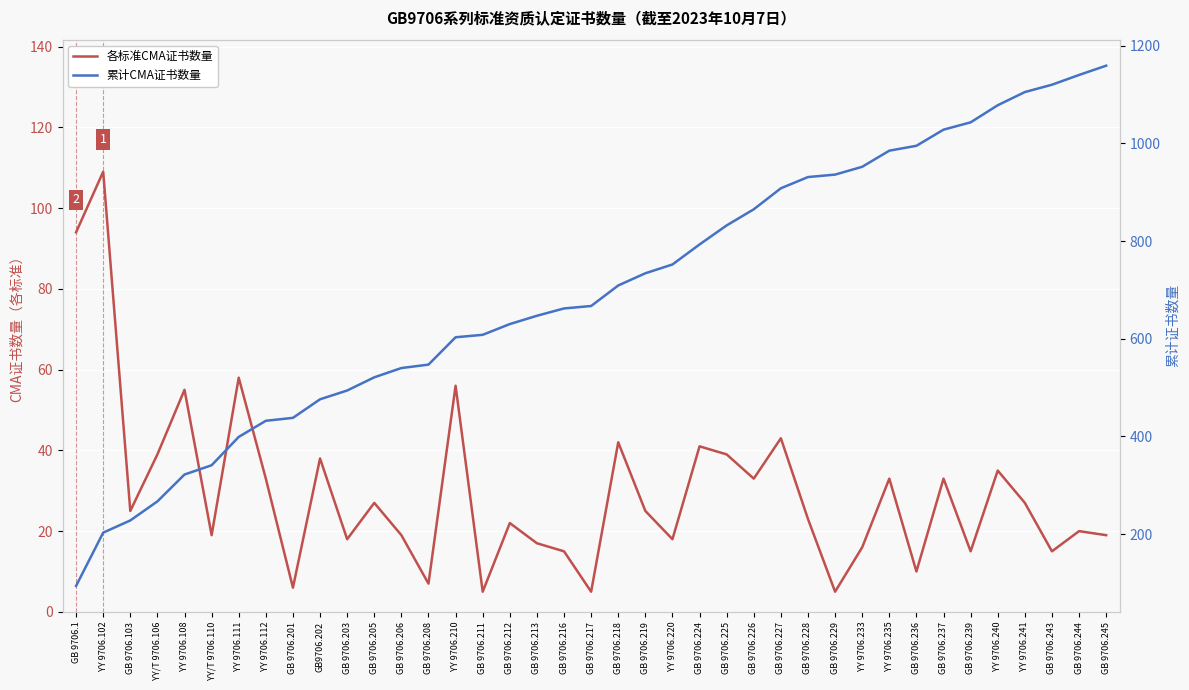

Reading right to left, what are all the values shown in this chart?

各标准CMA证书数量: GB 9706.245=19	GB 9706.244=20	GB 9706.243=15	YY 9706.241=27	YY 9706.240=35	GB 9706.239=15	GB 9706.237=33	GB 9706.236=10	YY 9706.235=33	YY 9706.233=16	GB 9706.229=5	GB 9706.228=23	GB 9706.227=43	GB 9706.226=33	GB 9706.225=39	GB 9706.224=41	YY 9706.220=18	GB 9706.219=25	GB 9706.218=42	GB 9706.217=5	GB 9706.216=15	GB 9706.213=17	GB 9706.212=22	GB 9706.211=5	YY 9706.210=56	GB 9706.208=7	GB 9706.206=19	GB 9706.205=27	GB 9706.203=18	GB9706.202=38	GB 9706.201=6	YY 9706.112=33	YY 9706.111=58	YY/T 9706.110=19	YY 9706.108=55	YY/T 9706.106=39	GB 9706.103=25	YY 9706.102=109	GB 9706.1=94
累计CMA证书数量: GB 9706.245=1159	GB 9706.244=1140	GB 9706.243=1120	YY 9706.241=1105	YY 9706.240=1078	GB 9706.239=1043	GB 9706.237=1028	GB 9706.236=995	YY 9706.235=985	YY 9706.233=952	GB 9706.229=936	GB 9706.228=931	GB 9706.227=908	GB 9706.226=865	GB 9706.225=832	GB 9706.224=793	YY 9706.220=752	GB 9706.219=734	GB 9706.218=709	GB 9706.217=667	GB 9706.216=662	GB 9706.213=647	GB 9706.212=630	GB 9706.211=608	YY 9706.210=603	GB 9706.208=547	GB 9706.206=540	GB 9706.205=521	GB 9706.203=494	GB9706.202=476	GB 9706.201=438	YY 9706.112=432	YY 9706.111=399	YY/T 9706.110=341	YY 9706.108=322	YY/T 9706.106=267	GB 9706.103=228	YY 9706.102=203	GB 9706.1=94